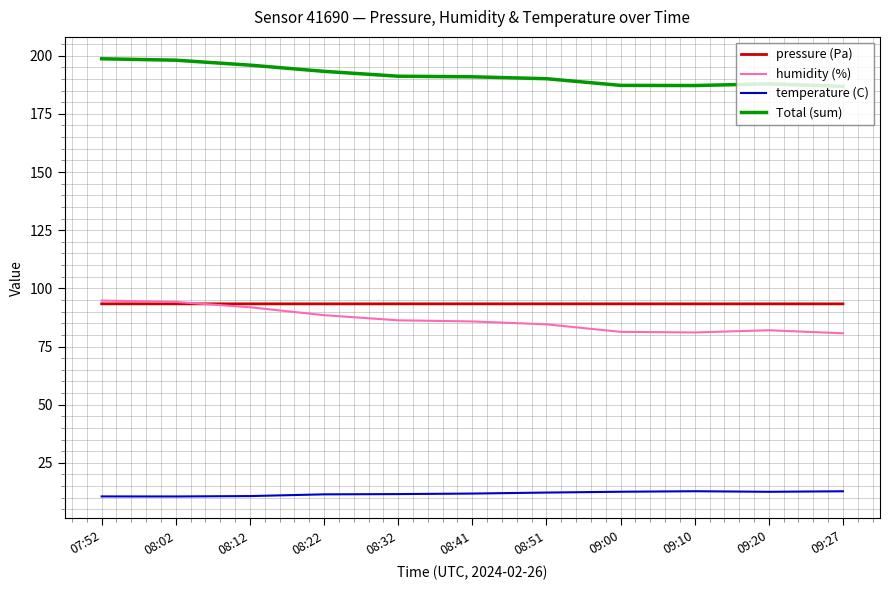

What position from the left is 09:10?

9